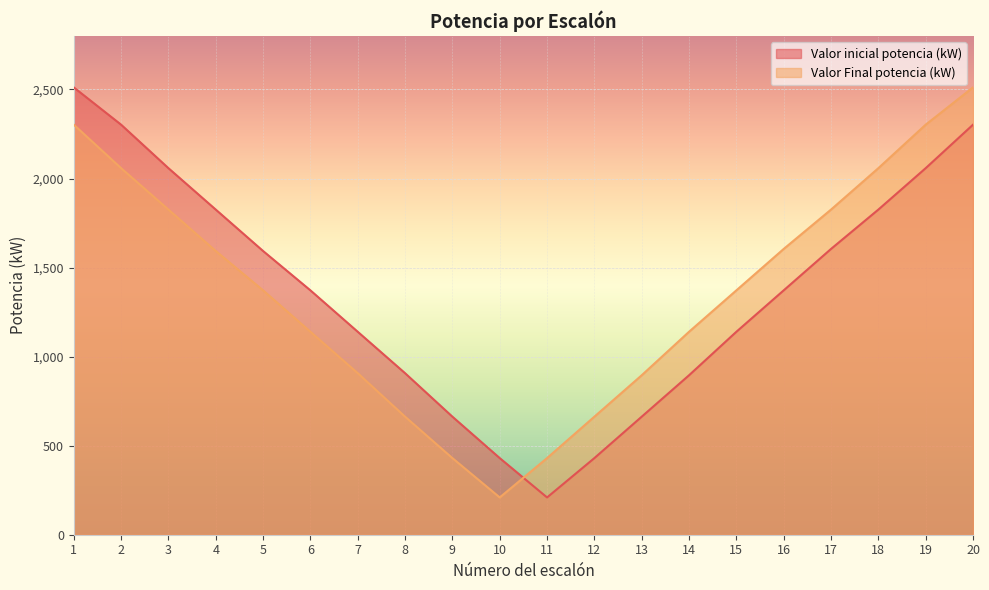

The value of Valor inicial potencia (kW) at 12 is 773.3. True or false?

False